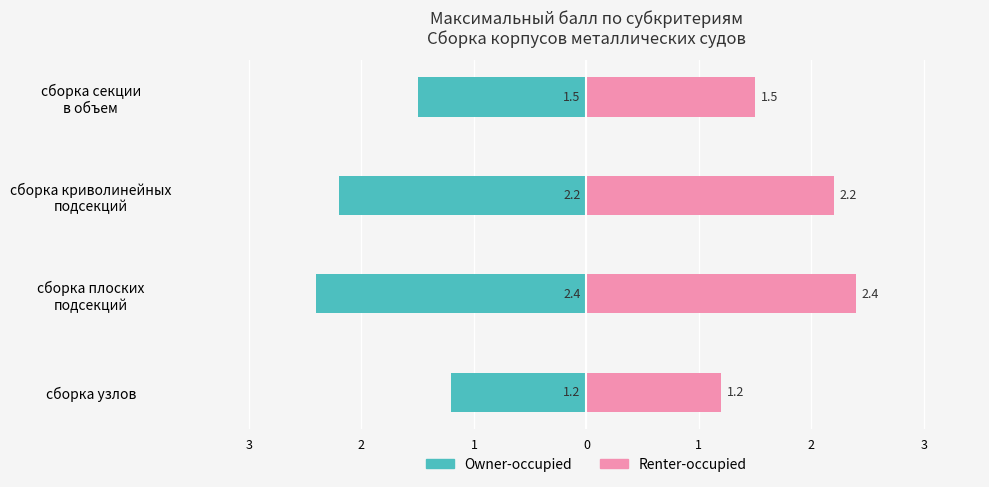

What are all the series names shown in the legend?

Owner-occupied, Renter-occupied